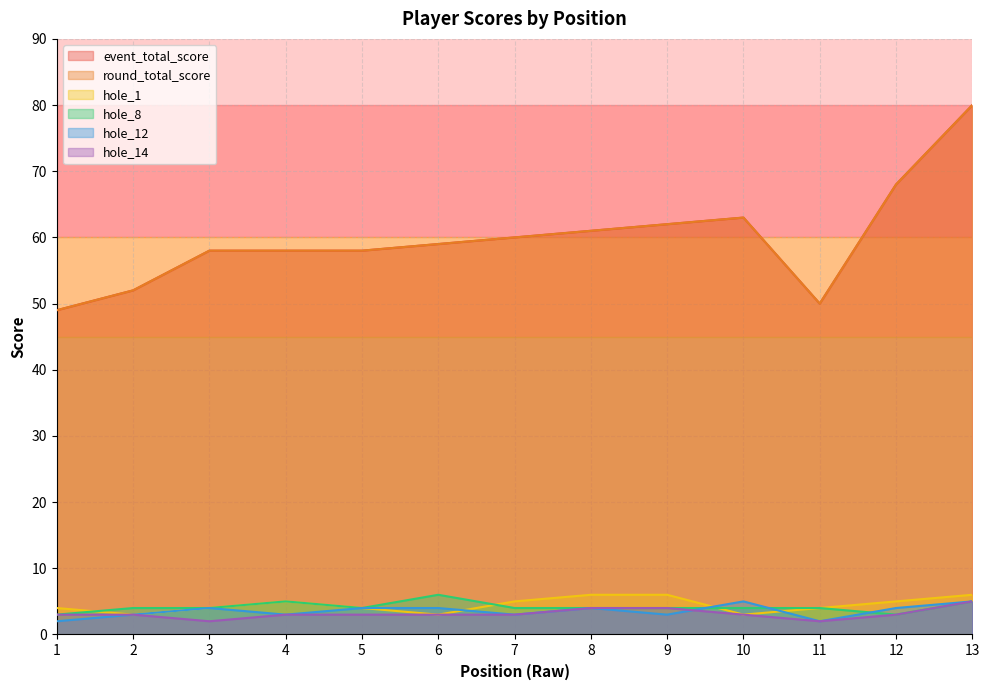

How many lines are shown in the chart?

6